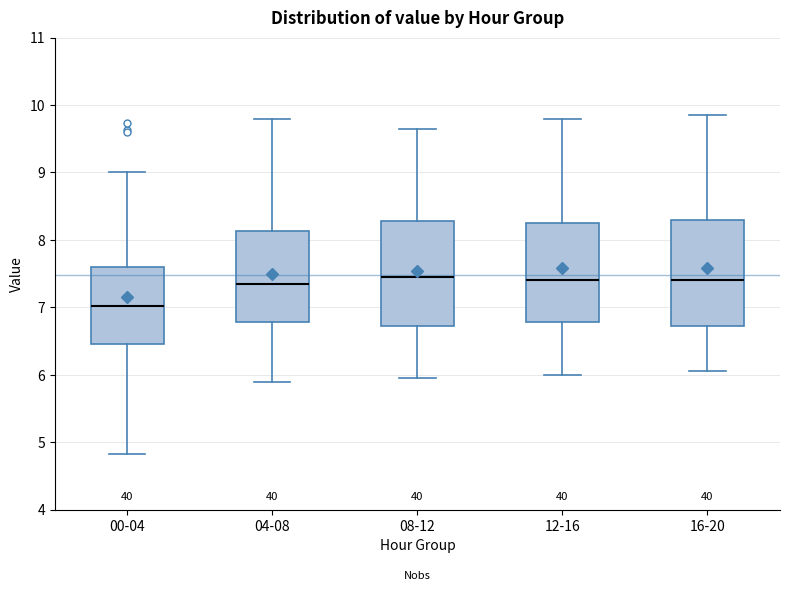

Reading left to right, read every box against the y-axis: the position of its median line, the range the box covers, and the ends of its whiskers. The values are not printed on the chart, so give them approximately, as read against the axis.

00-04: median 7.0, box 6.5 to 7.6, whiskers 4.8 to 9.0
04-08: median 7.4, box 6.8 to 8.1, whiskers 5.9 to 9.8
08-12: median 7.5, box 6.7 to 8.3, whiskers 6.0 to 9.7
12-16: median 7.4, box 6.8 to 8.3, whiskers 6.0 to 9.8
16-20: median 7.4, box 6.7 to 8.3, whiskers 6.1 to 9.9